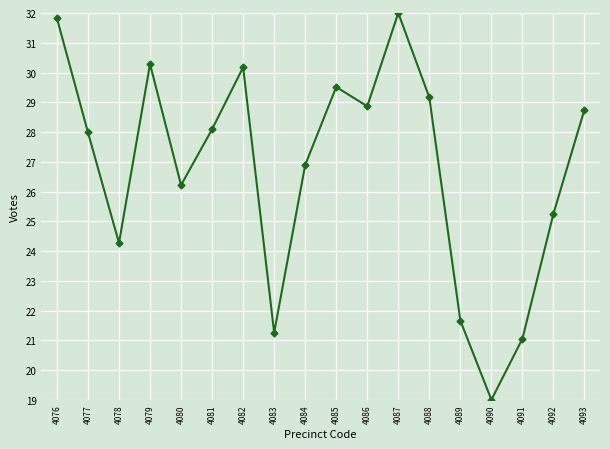

What is the average value?

26.8